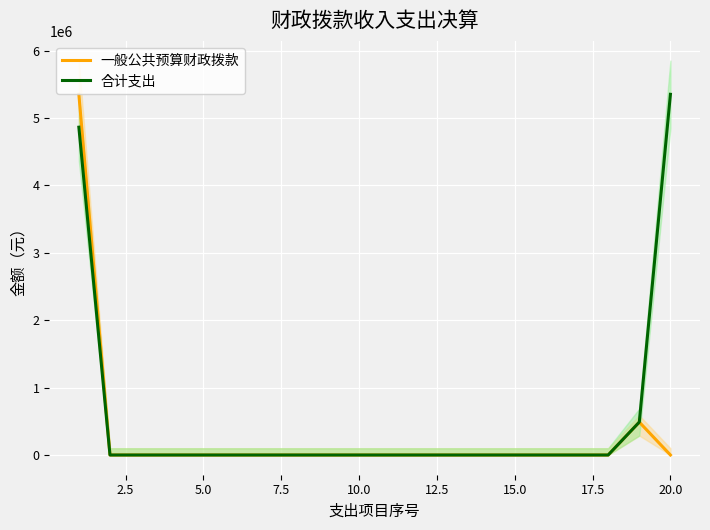

What is the maximum value for 一般公共预算财政拨款?

5351245.0